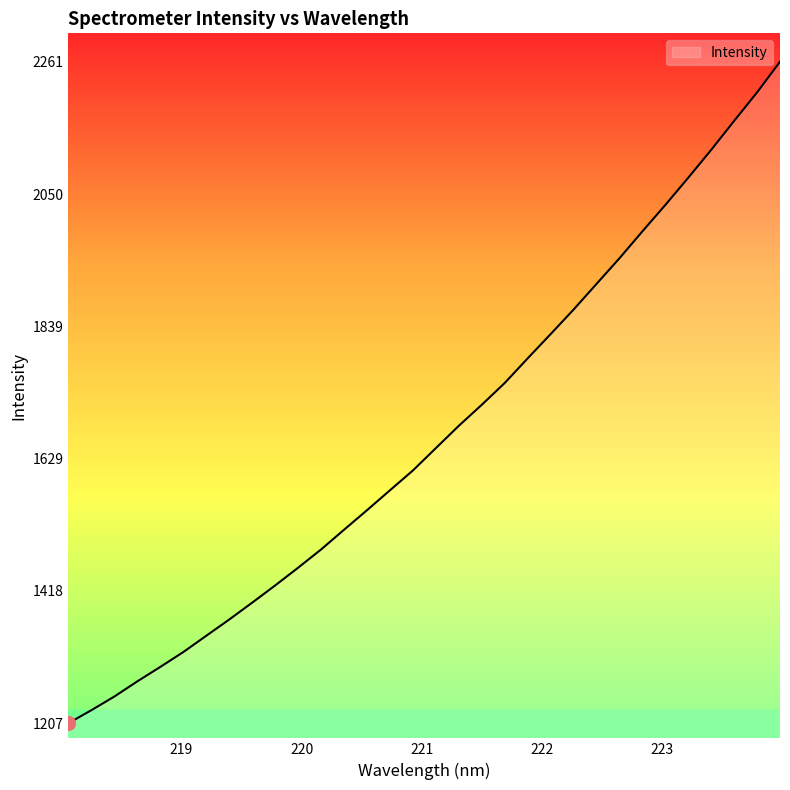

Does the chart display data point markers on the line(s)?

No